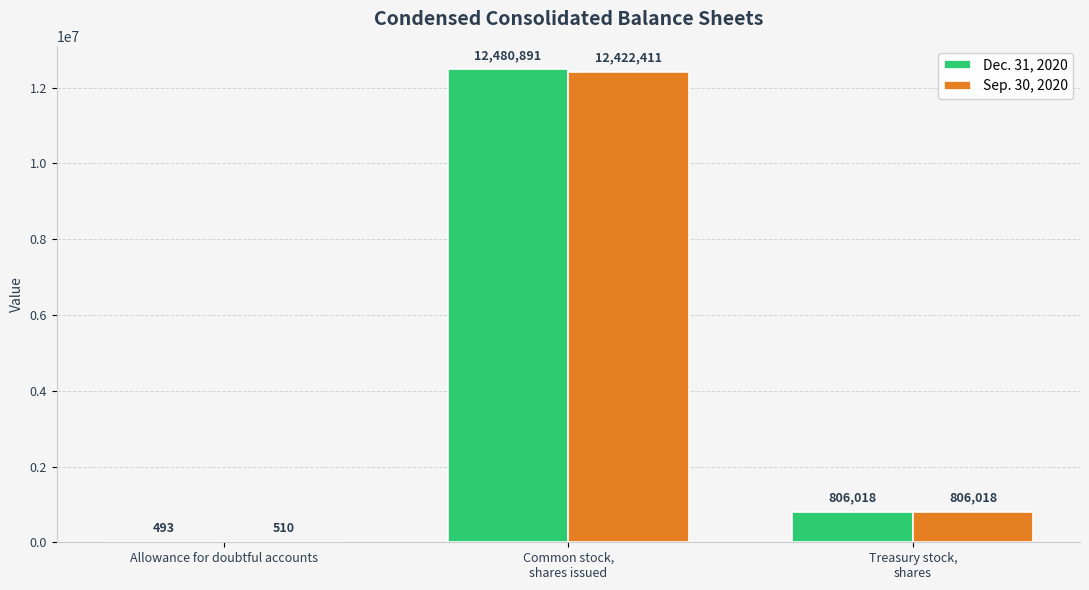

What value does the Dec. 31, 2020 series have at Common stock,
shares issued, to the nearest 100?

12480900